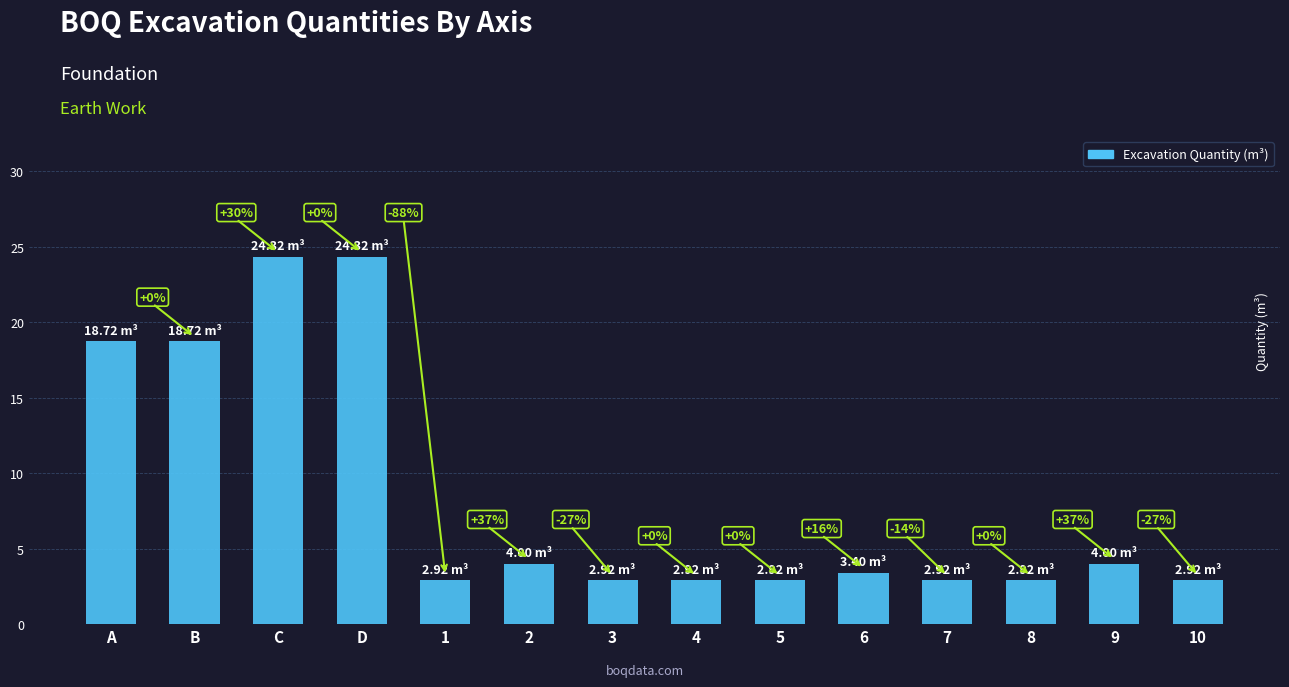

Reading left to right, extract all data points from this chart.

A=18.7	B=18.7	C=24.3	D=24.3	1=2.9	2=4.0	3=2.9	4=2.9	5=2.9	6=3.4	7=2.9	8=2.9	9=4.0	10=2.9